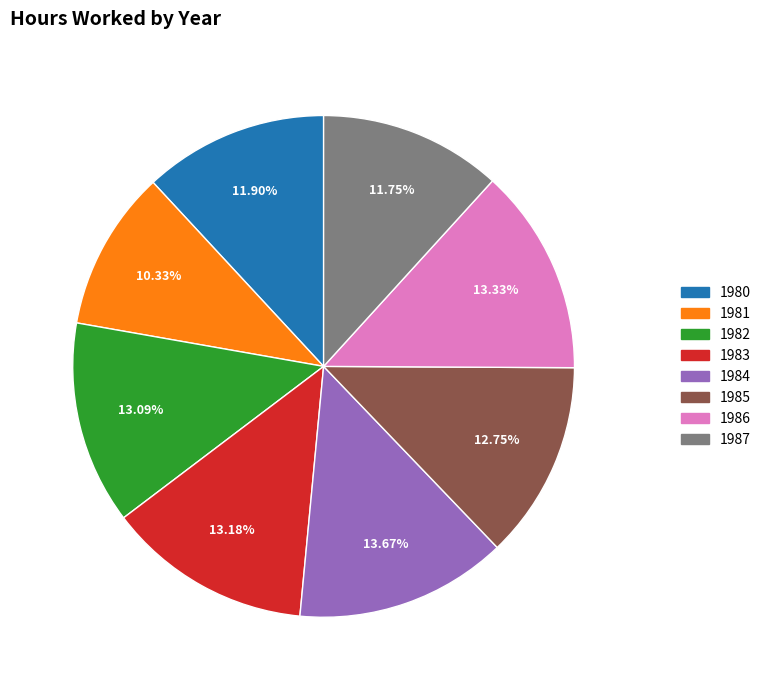

Does 1986 represent more than half of the total?

No